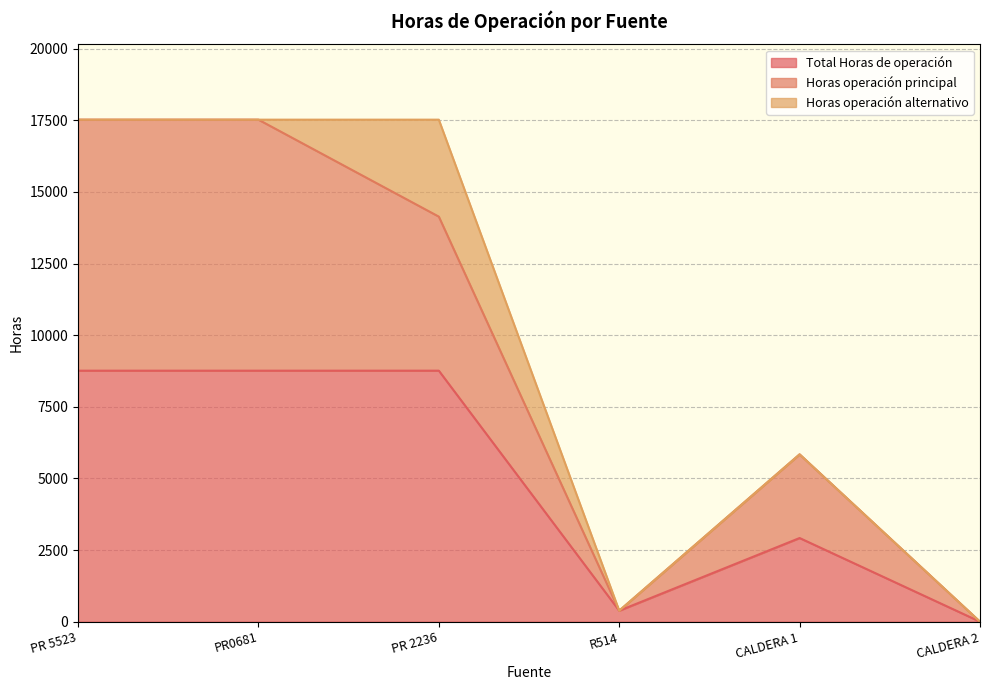

What is the greatest value displayed?

17520